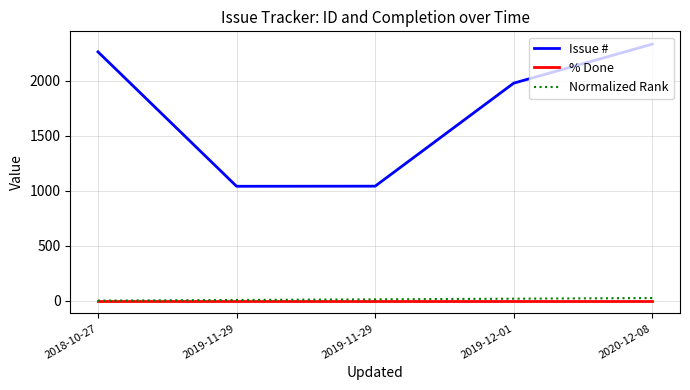

The Normalized Rank series shows 11.7 at 2019-11-29. True or false?

True